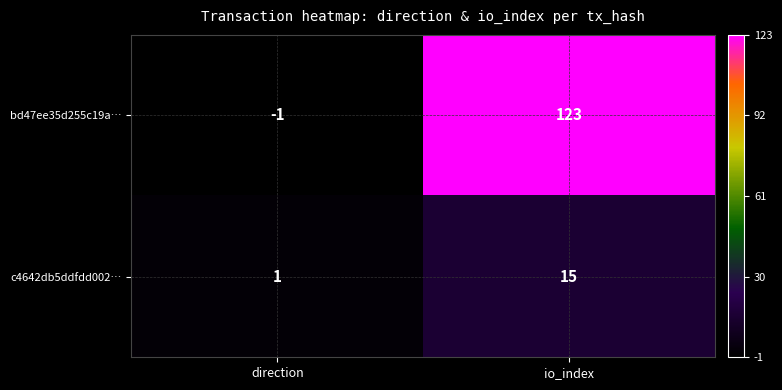

What is the minimum value shown in the chart?

-1